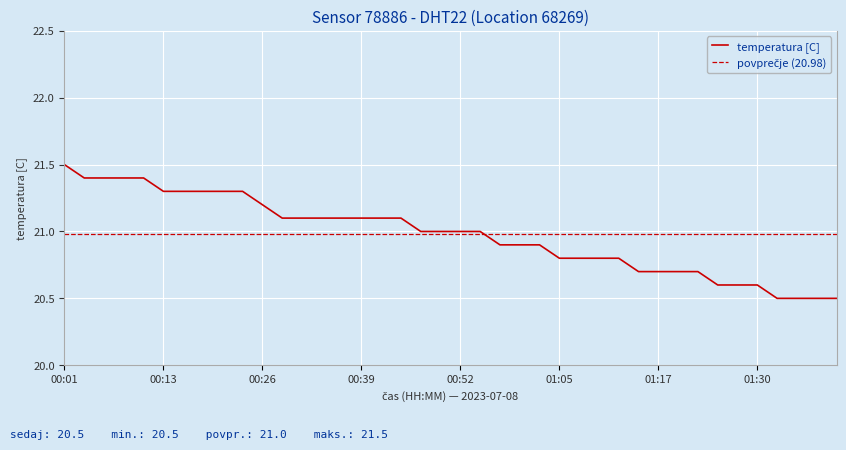

What is the sum of all values?

839.0